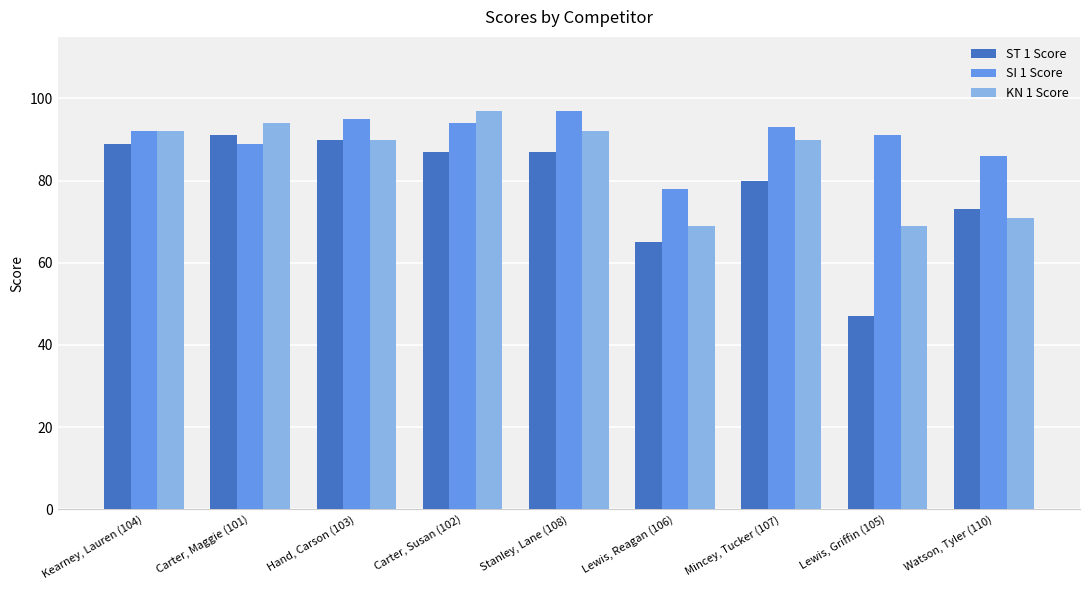

What is the spread (max minus min) of values at Mincey, Tucker (107)?

13